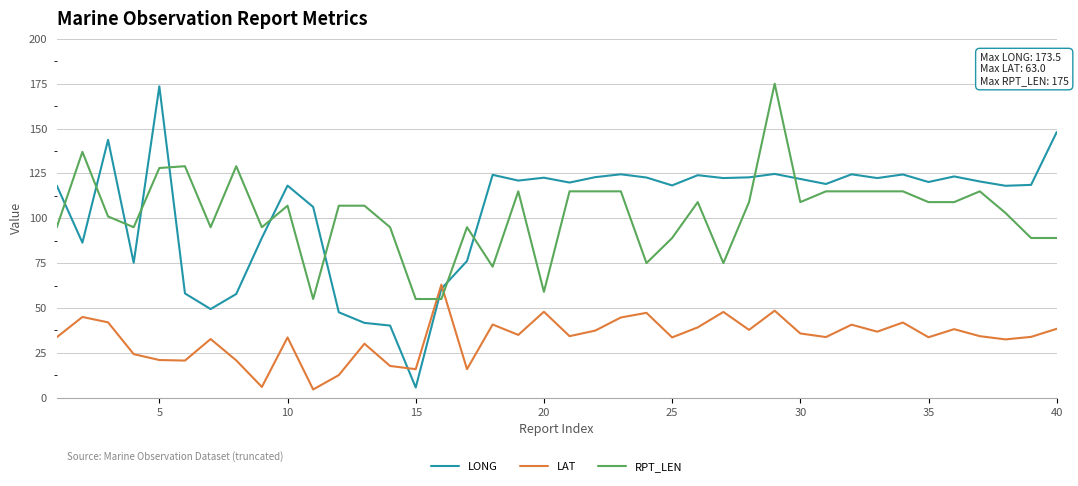

Which series has the largest range (max minus min)?

LONG